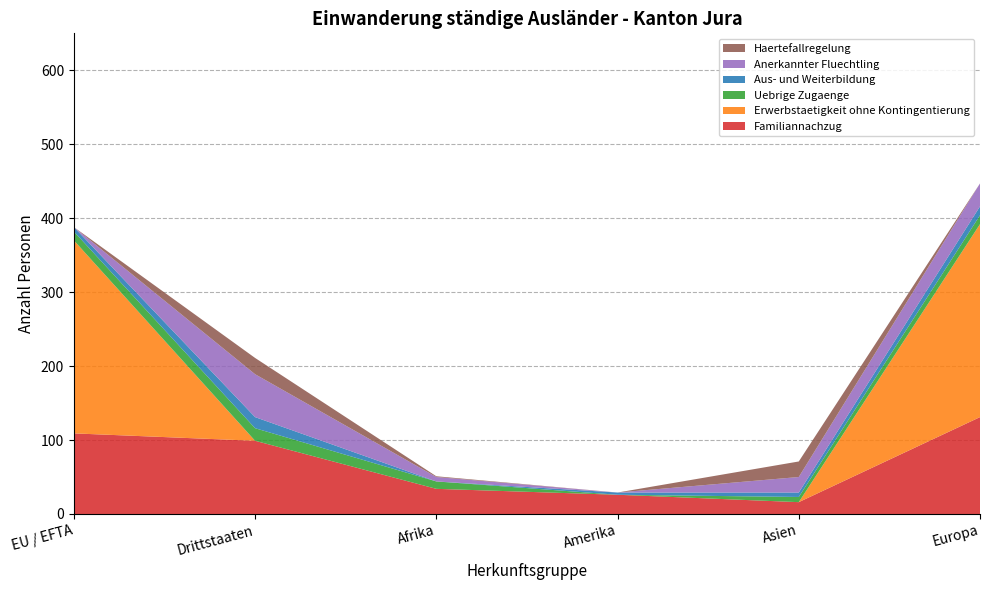

Reading left to right, list all the values displayed in this chart.

Familiannachzug: EU / EFTA=109	Drittstaaten=99	Afrika=34	Amerika=26	Asien=16	Europa=131
Erwerbstaetigkeit ohne Kontingentierung: EU / EFTA=261	Drittstaaten=0	Afrika=0	Amerika=0	Asien=0	Europa=261
Uebrige Zugaenge: EU / EFTA=12	Drittstaaten=17	Afrika=10	Amerika=0	Asien=7	Europa=12
Aus- und Weiterbildung: EU / EFTA=6	Drittstaaten=15	Afrika=0	Amerika=3	Asien=6	Europa=12
Anerkannter Fluechtling: EU / EFTA=0	Drittstaaten=58	Afrika=6	Amerika=0	Asien=21	Europa=31
Haertefallregelung: EU / EFTA=0	Drittstaaten=22	Afrika=1	Amerika=0	Asien=21	Europa=0